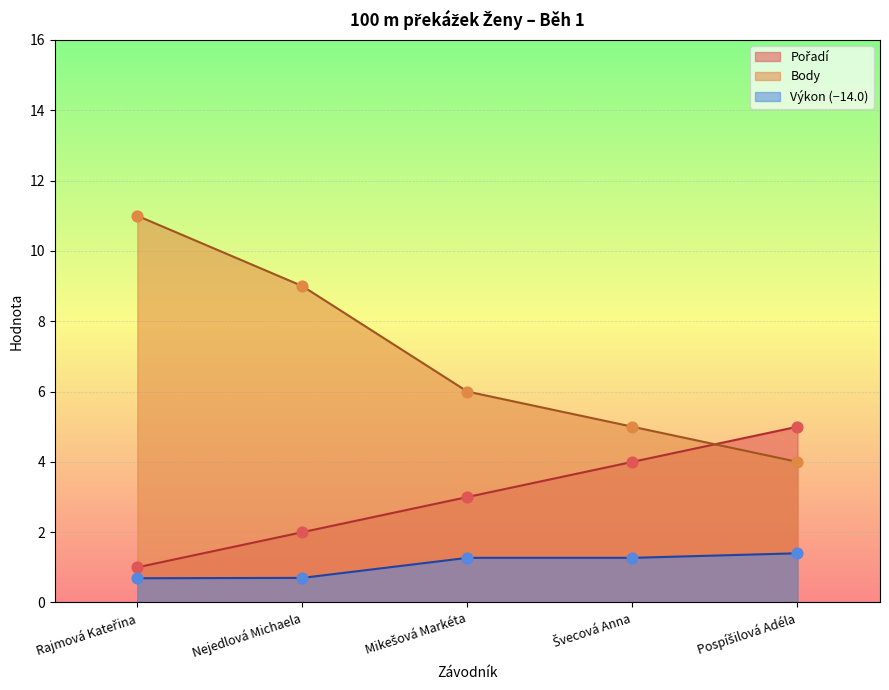

Which series has the largest total across all categories?

Body